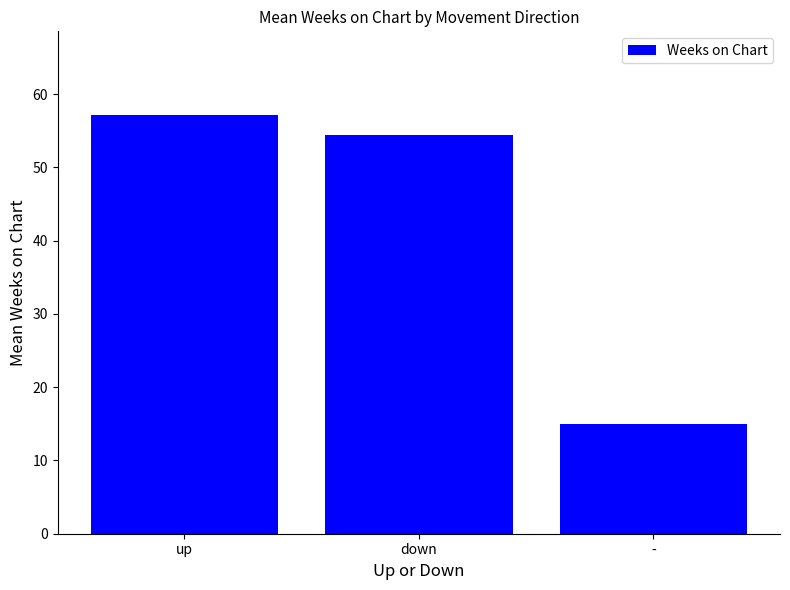

What is the maximum value shown in the chart?

57.1